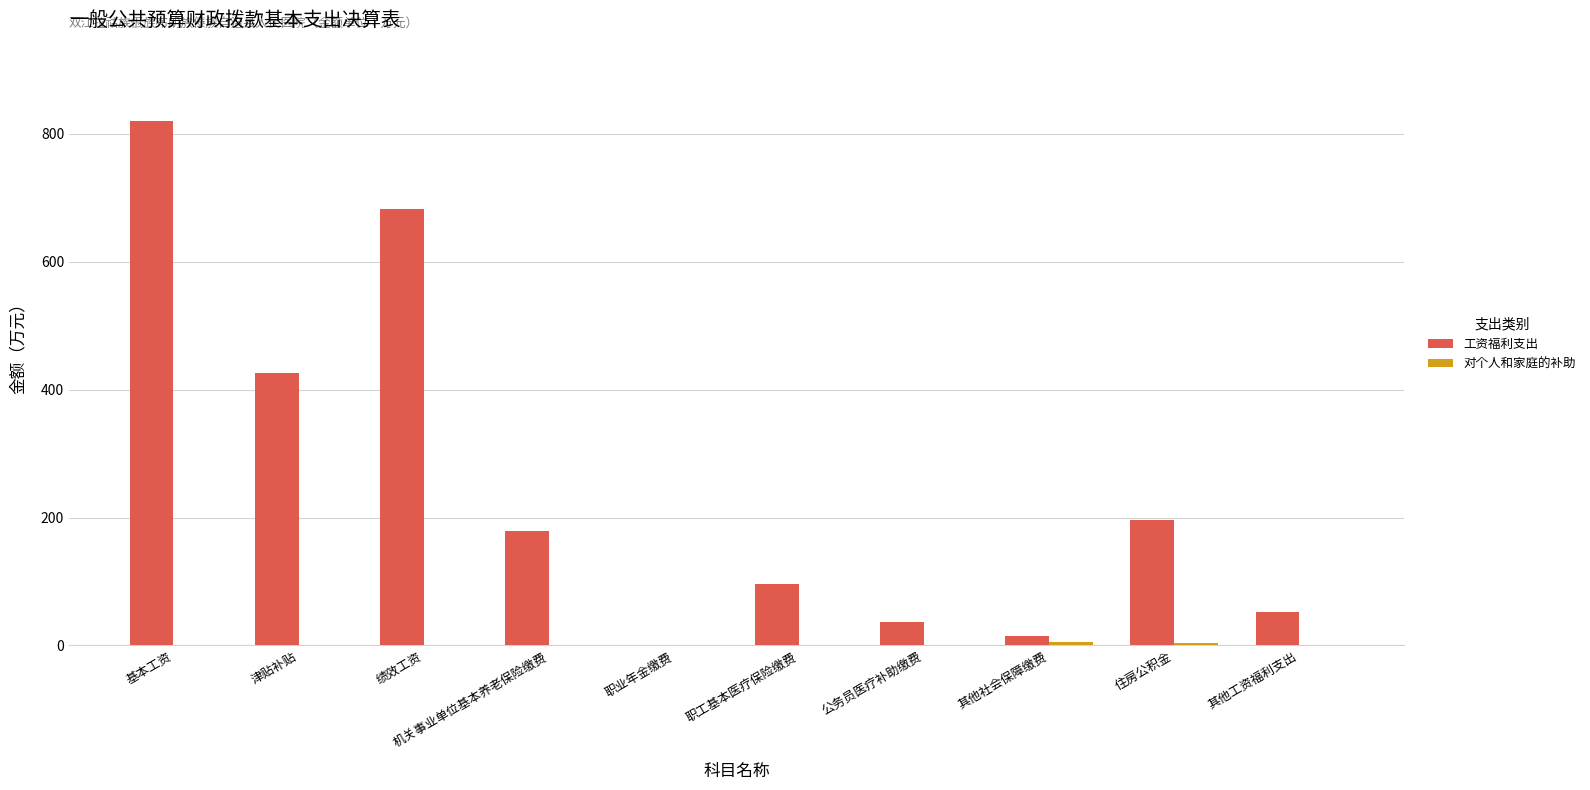

At which label does 工资福利支出 reach its peak?

基本工资